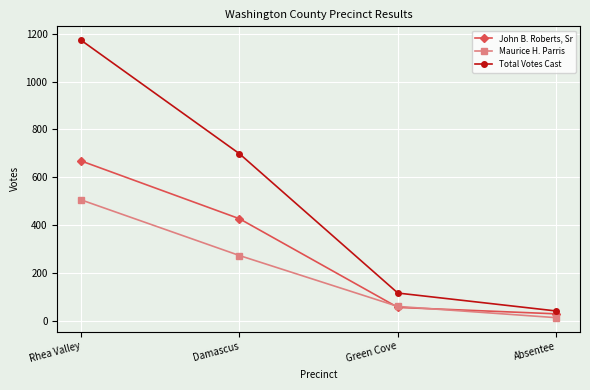

At which label does John B. Roberts, Sr first exceed 426?

Rhea Valley